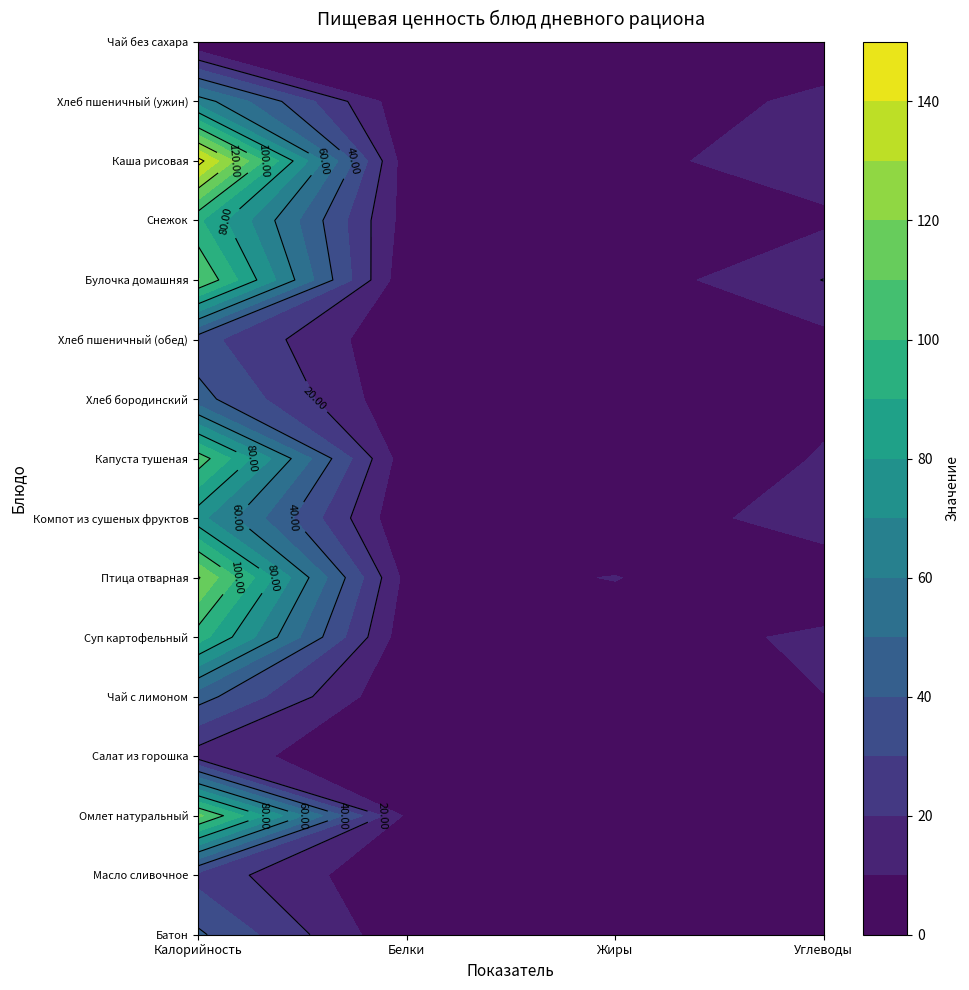

Which series changed the most between 0 and 2?

Каша рисовая